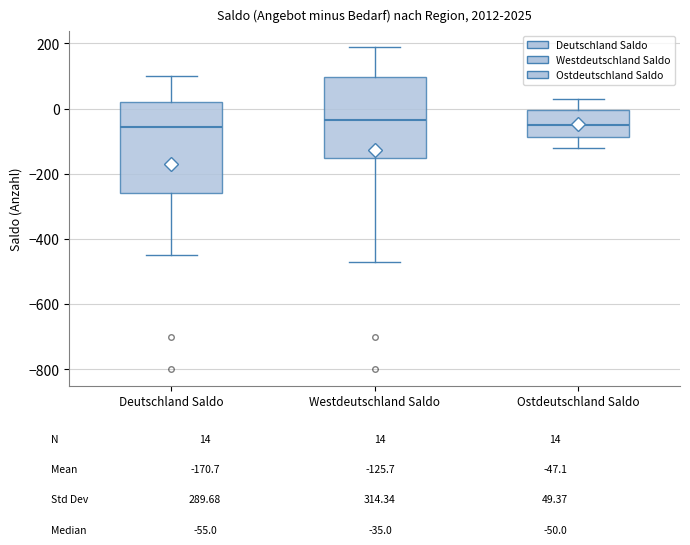

Reading left to right, transcribe this box plot: for each box, give where its median line is, the range the box spans, and where its two whiskers end, as read against the y-axis. The values are not printed on the chart, so give them approximately, as read against the axis.

Deutschland Saldo: median -60, box -260 to 20, whiskers -440 to 100
Westdeutschland Saldo: median -40, box -140 to 100, whiskers -460 to 200
Ostdeutschland Saldo: median -40, box -80 to 0, whiskers -120 to 40